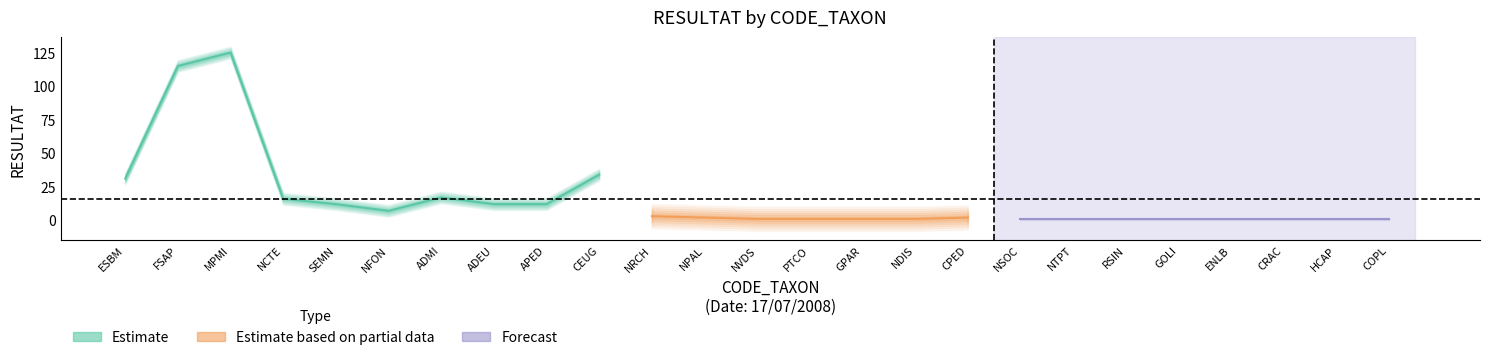

Where is the data nearest to the value 63?

CEUG